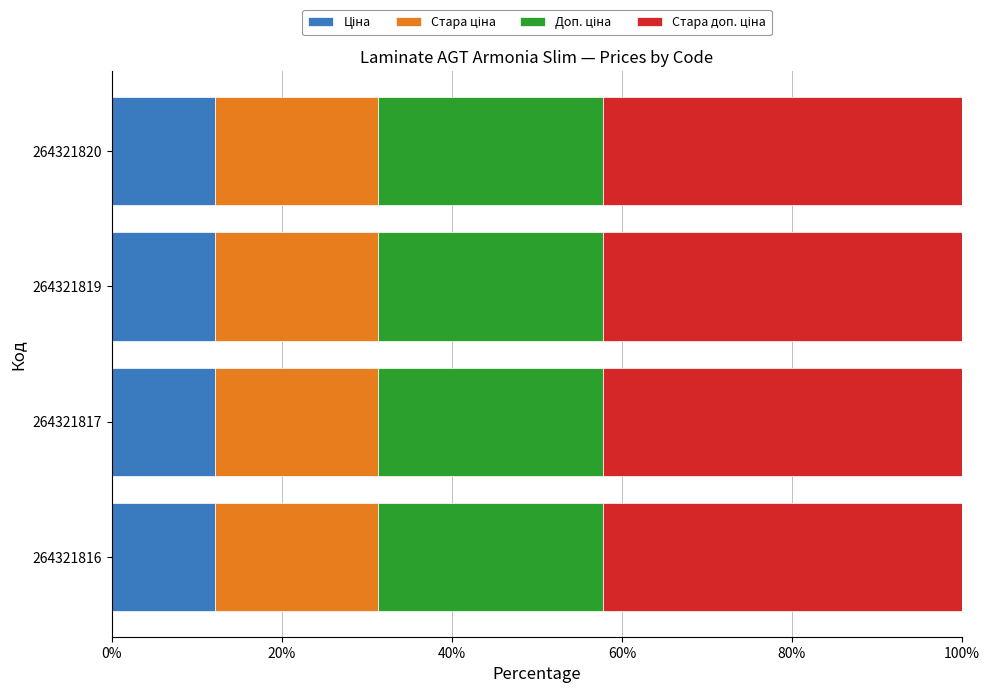

What is the total value across all series at 264321819?

100.0